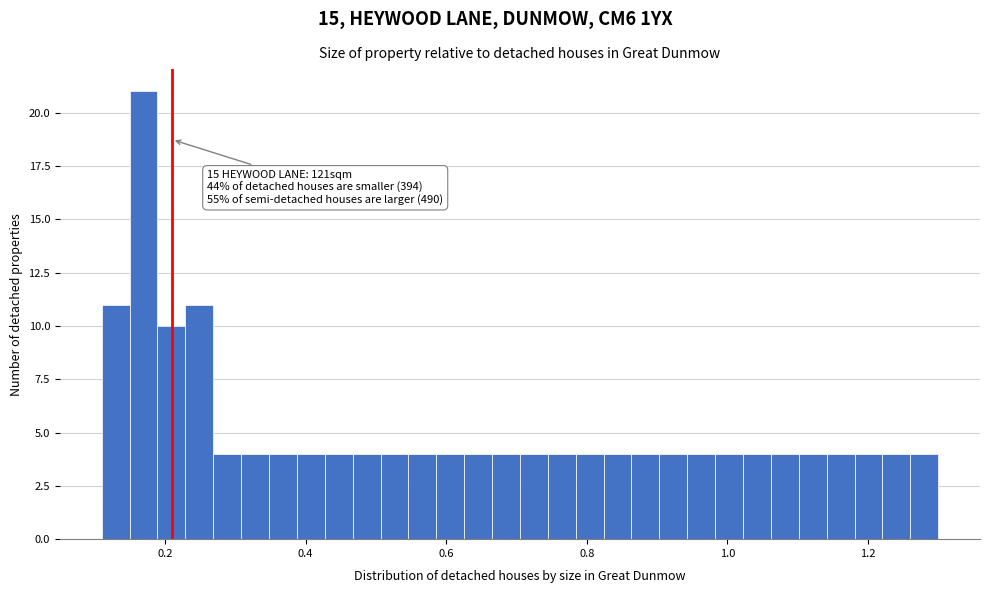

Read against the x-axis, roughly where is the centre of the tallest bar?

0.16